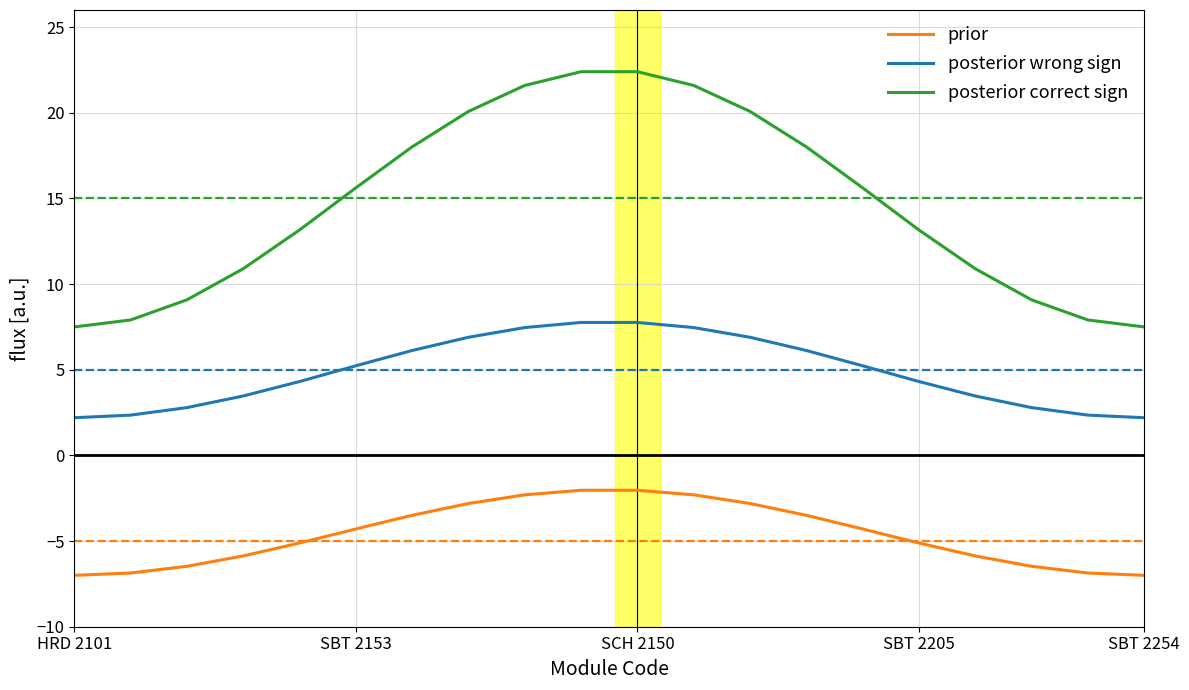

What is the difference between the maximum and minimum values in the posterior correct sign series?

14.9